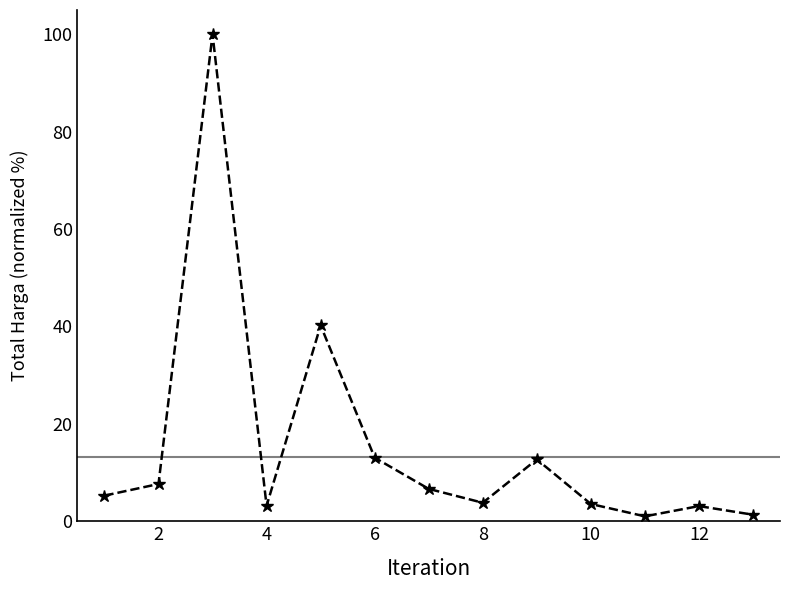

What is the average value?

15.5